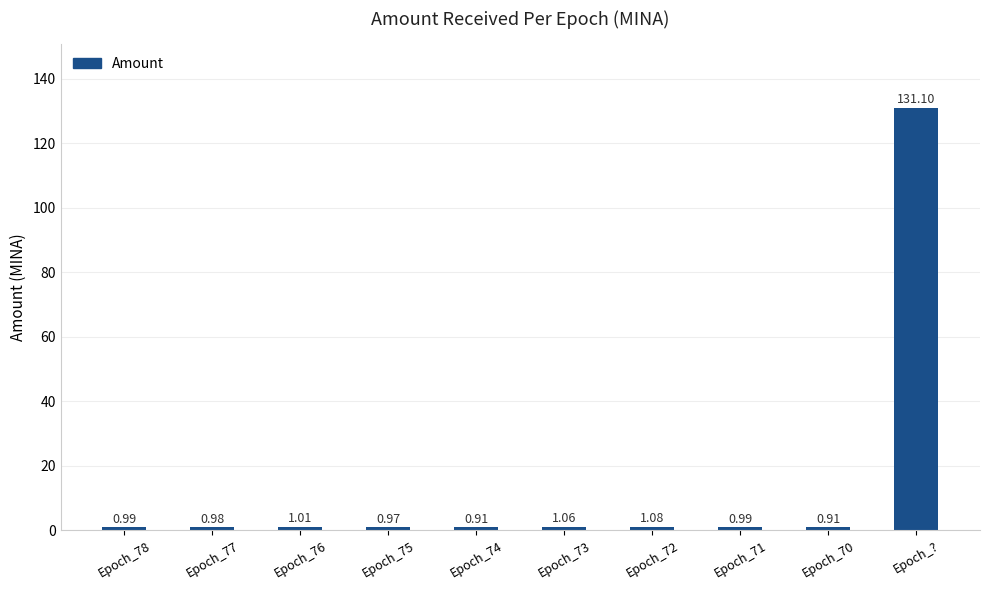

What is the average value?

14.0